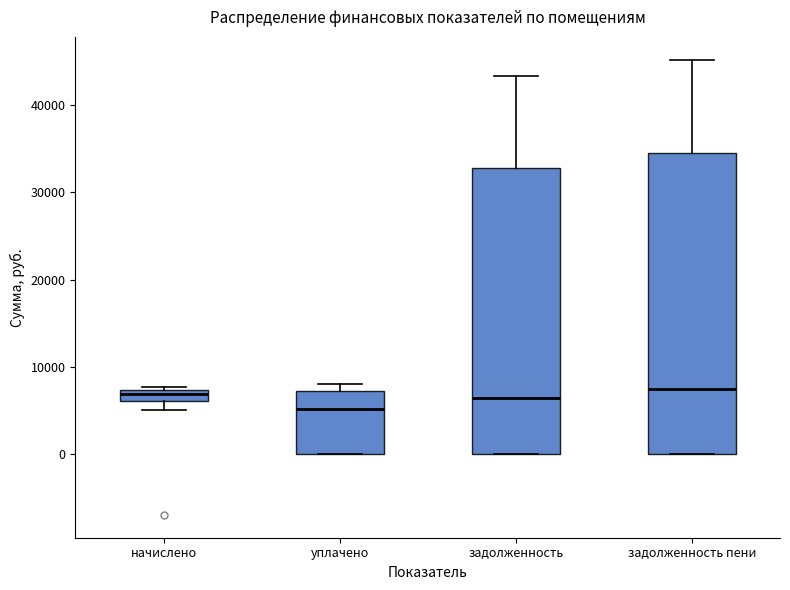

Which box is the tallest, from its lower edge to its upper edge?

задолженность пени